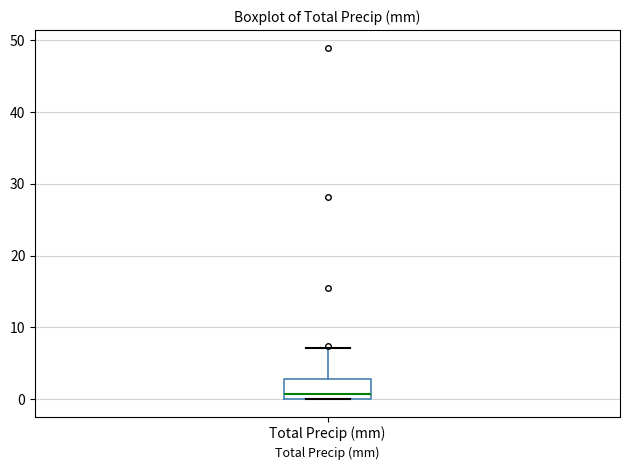

Read this box plot against the y-axis: the position of the median line, the range covered by the box, and the ends of both whiskers. The values are not printed on the chart, so give them approximately, as read against the axis.

median 1, box 0 to 3, whiskers 0 to 7